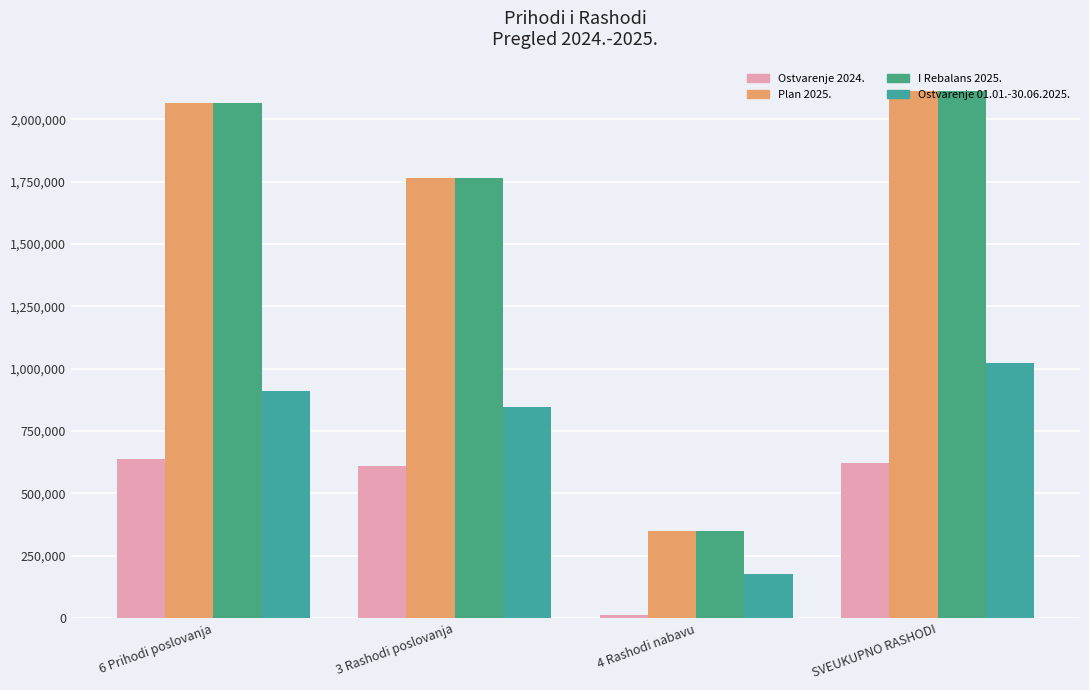

How many groups of bars are there?

4